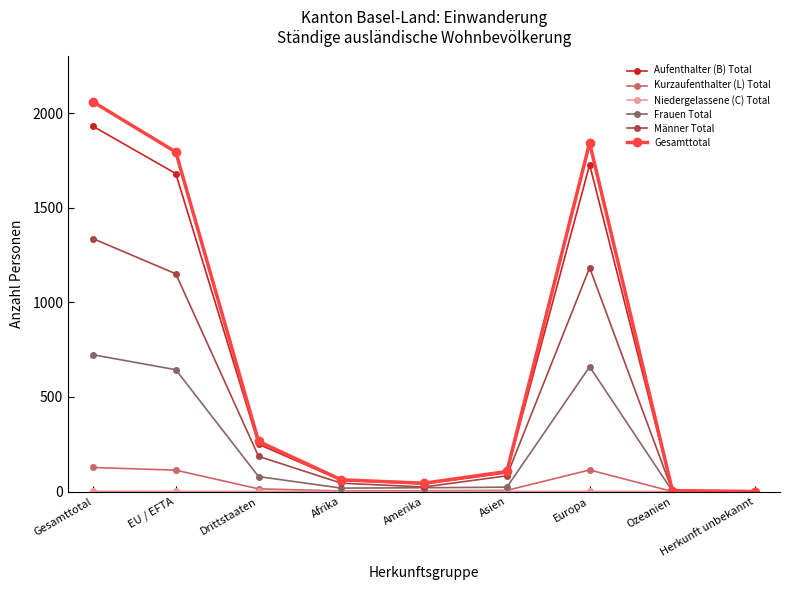

The value of Frauen Total at Drittstaaten is 79. True or false?

True